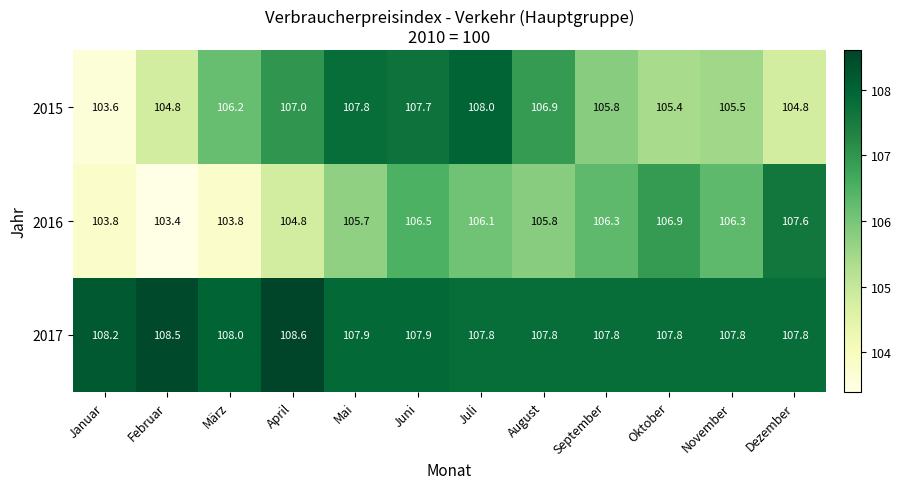

At April, list the series in order from largest to smallest.

2017, 2015, 2016